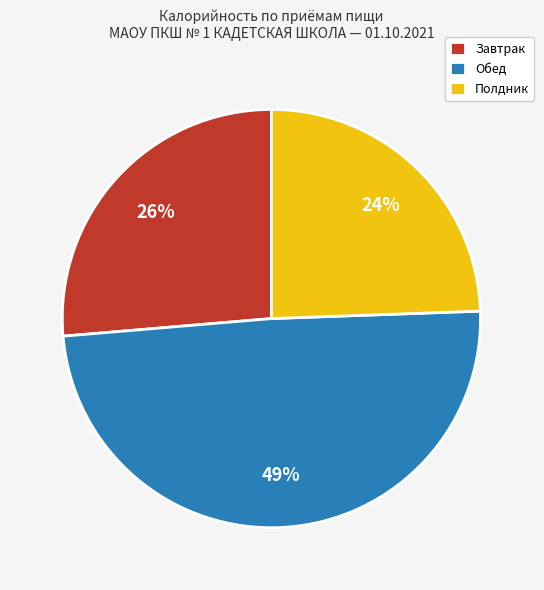

Which category has the smallest portion of the pie?

Полдник